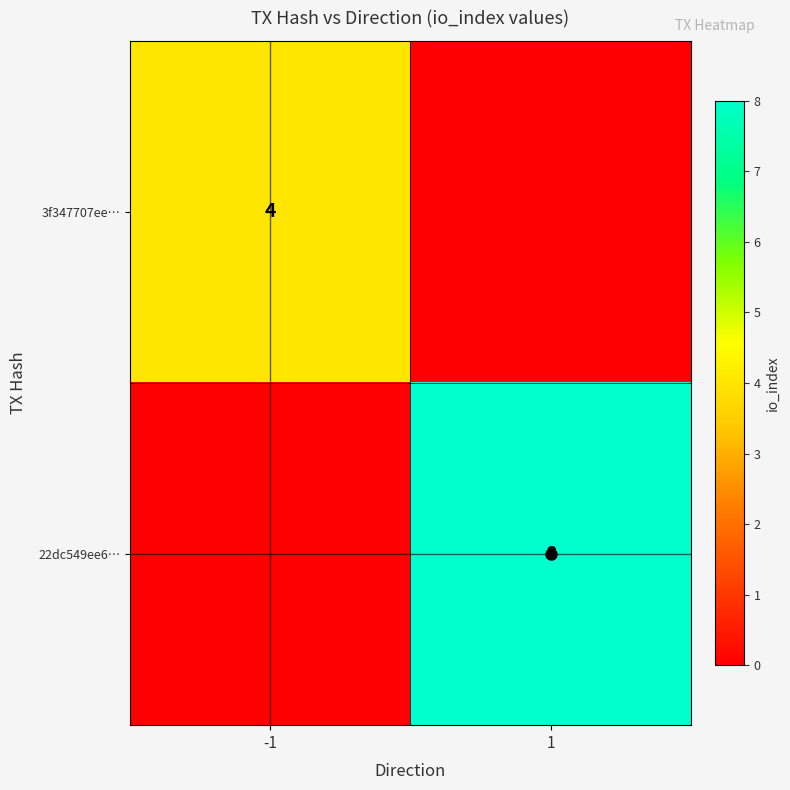

What is the greatest value displayed?

8